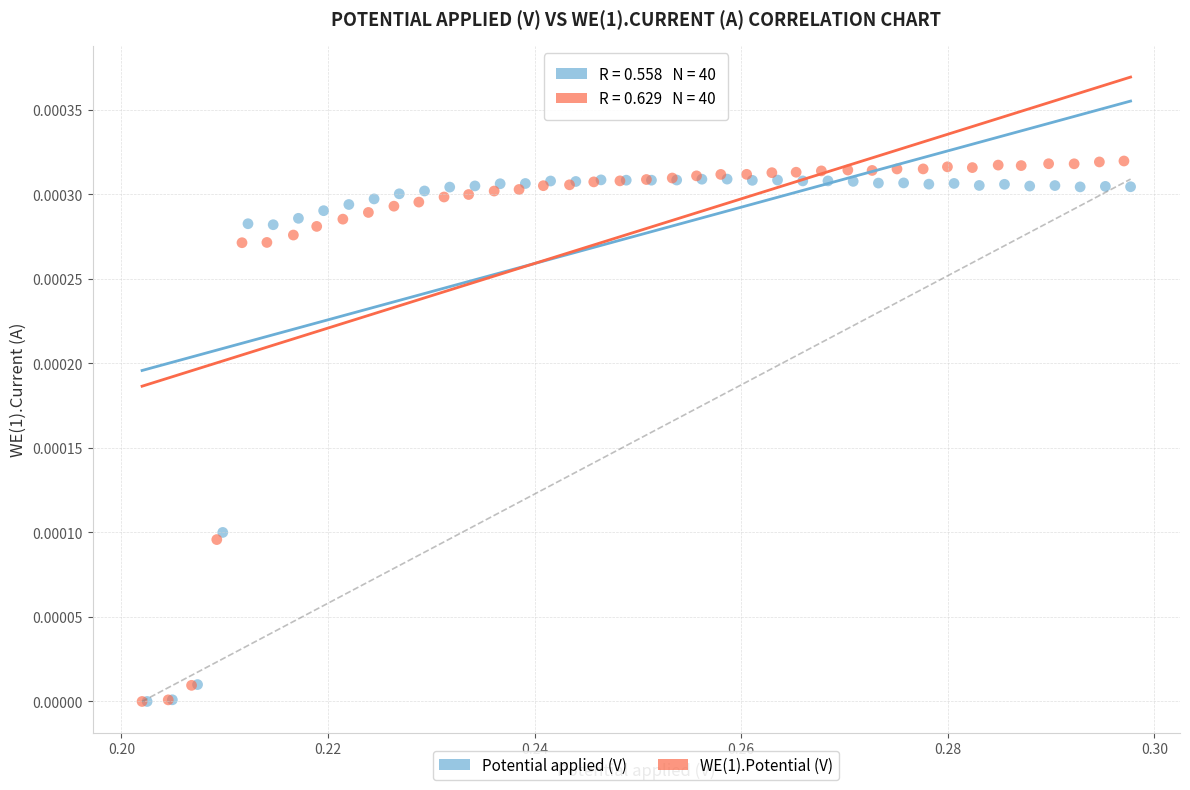

Which series reaches the maximum Y coordinate?

WE(1).Potential (V)